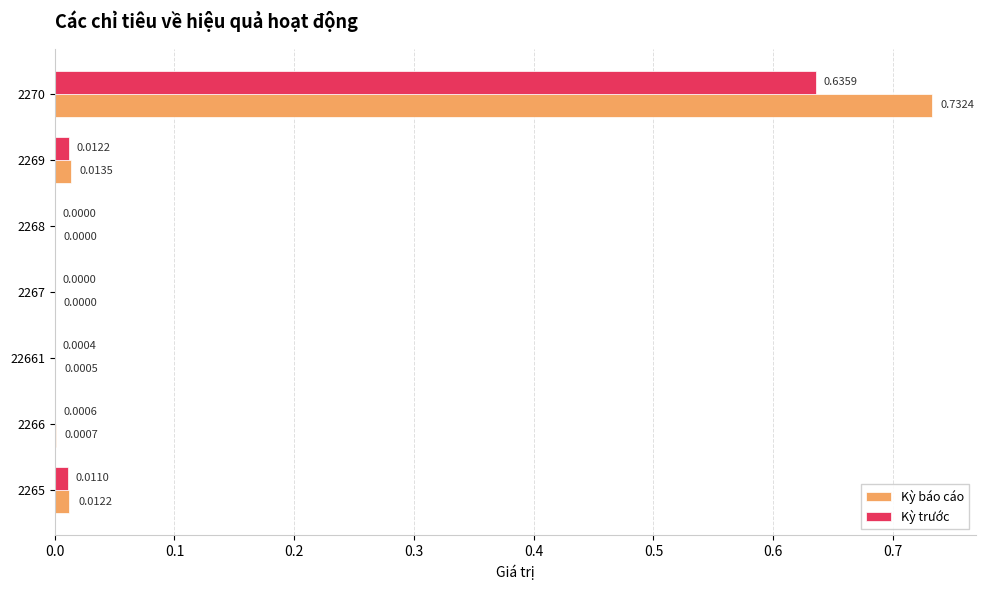

Is the value of Kỳ trước at 2270 greater than the value of Kỳ báo cáo at 2270?

No